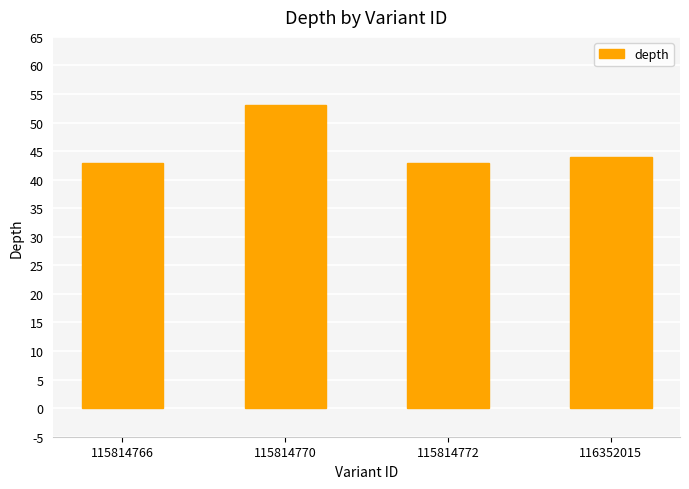

What is the smallest value displayed?

43